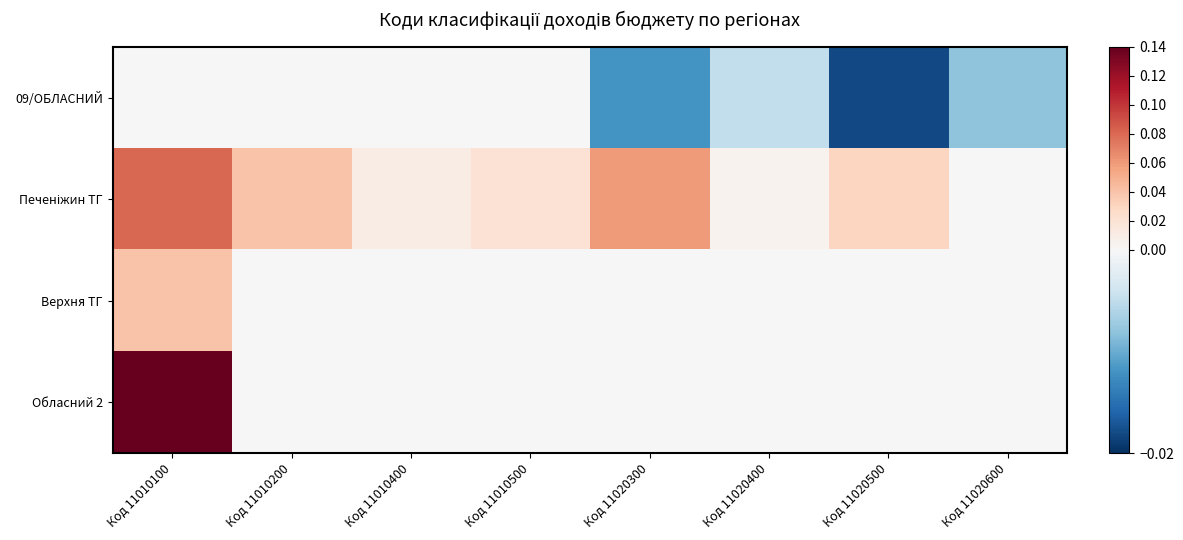

At how many categories does at least one series exceed 0?

8